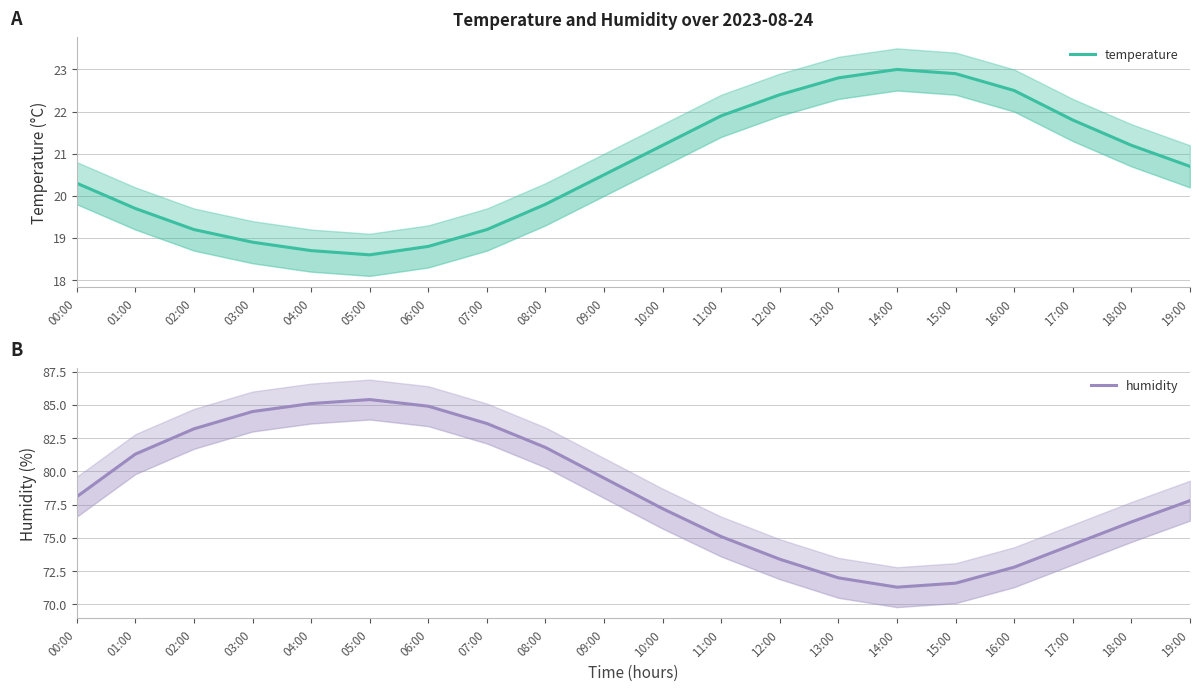

True or false: humidity has more than 1 points higher than both neighbors.

False